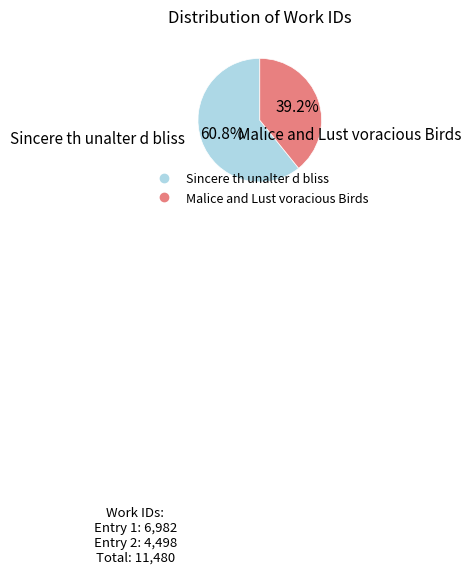

How many segments does this pie chart have?

2